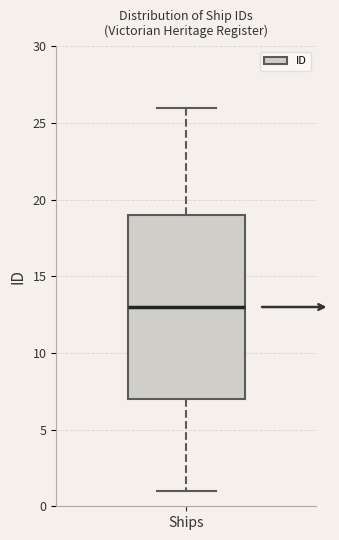

Read this box plot against the y-axis: the position of the median line, the range covered by the box, and the ends of both whiskers. The values are not printed on the chart, so give them approximately, as read against the axis.

median 13, box 7 to 19, whiskers 1 to 26